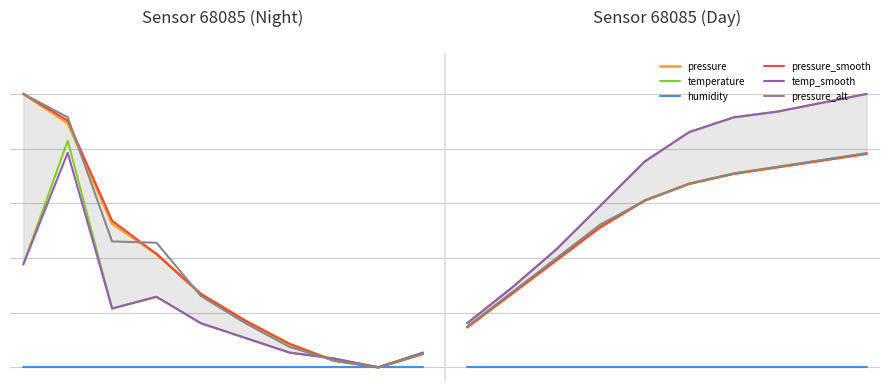

Which series has the largest range (max minus min)?

pressure